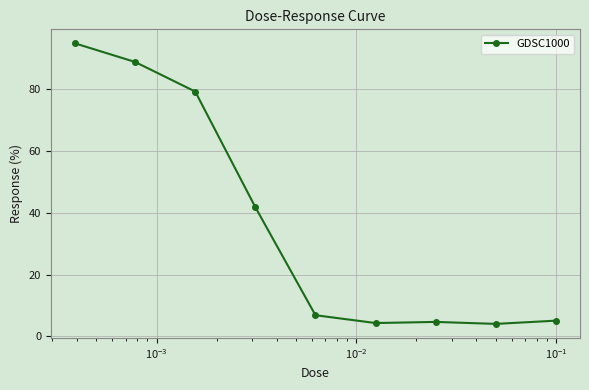

What is the maximum value shown in the chart?

94.8